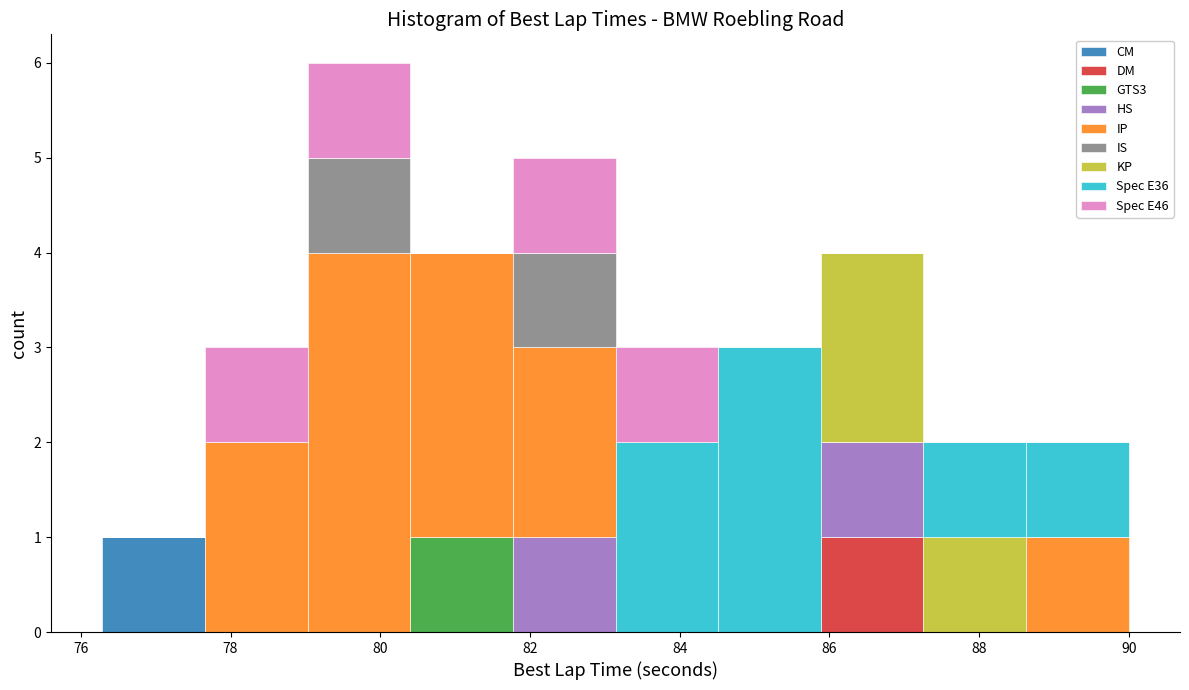

Reading left to right, list every stacked bar in this chart as the range it spans on the x-axis followed by its total height. Neither the bar edges nor the heights are printed on the chart, so give them approximately, as read against the axes.

76.2 to 77.6: 1
77.6 to 79.0: 3
79.0 to 80.4: 6
80.4 to 81.8: 4
81.8 to 83.2: 5
83.2 to 84.6: 3
84.6 to 85.8: 3
85.8 to 87.2: 4
87.2 to 88.6: 2
88.6 to 90.0: 2